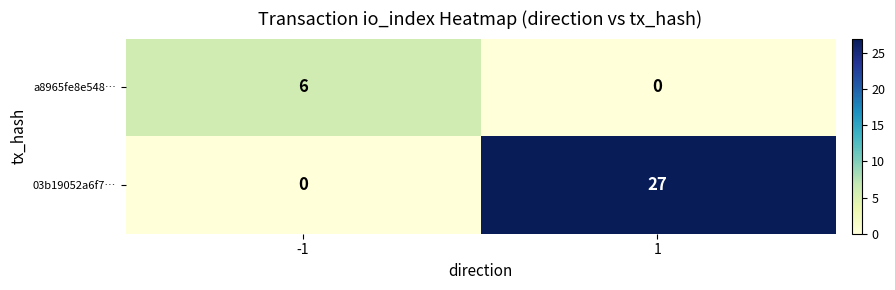

What is the average value of the a8965fe8e548… series?

3